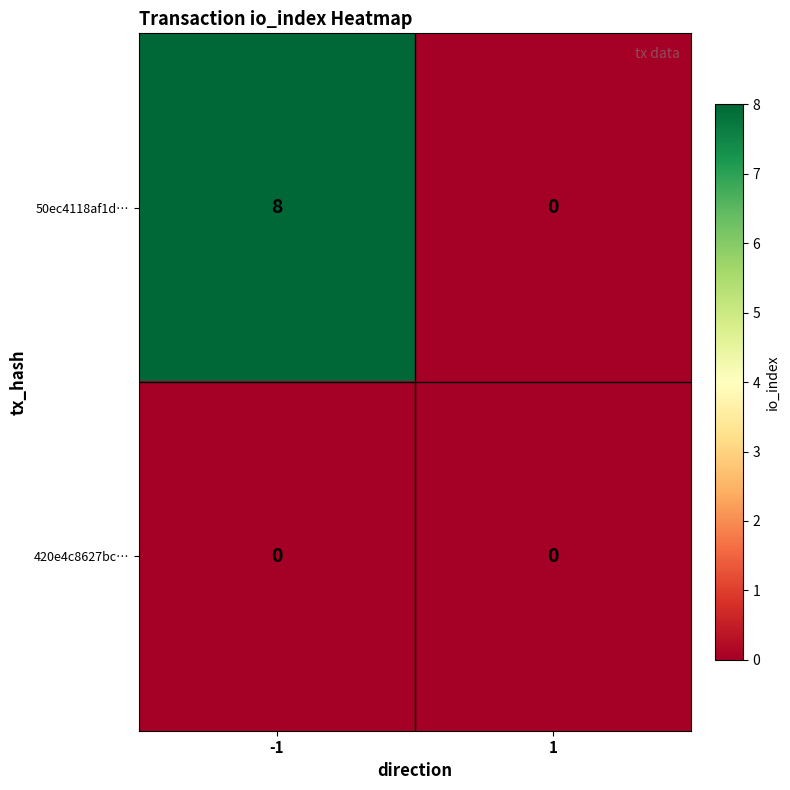

List the series in order of their peak value, lowest first.

420e4c8627bc…, 50ec4118af1d…